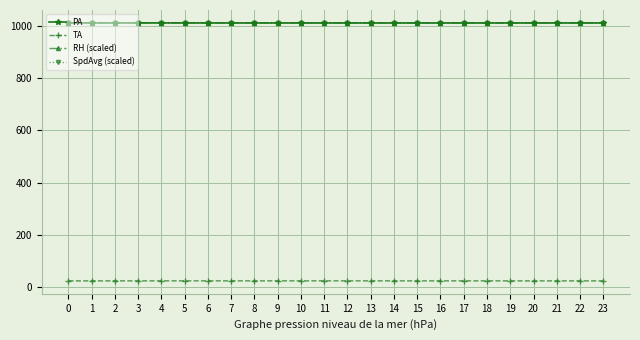

What is the maximum value for SpdAvg (scaled)?

1010.6